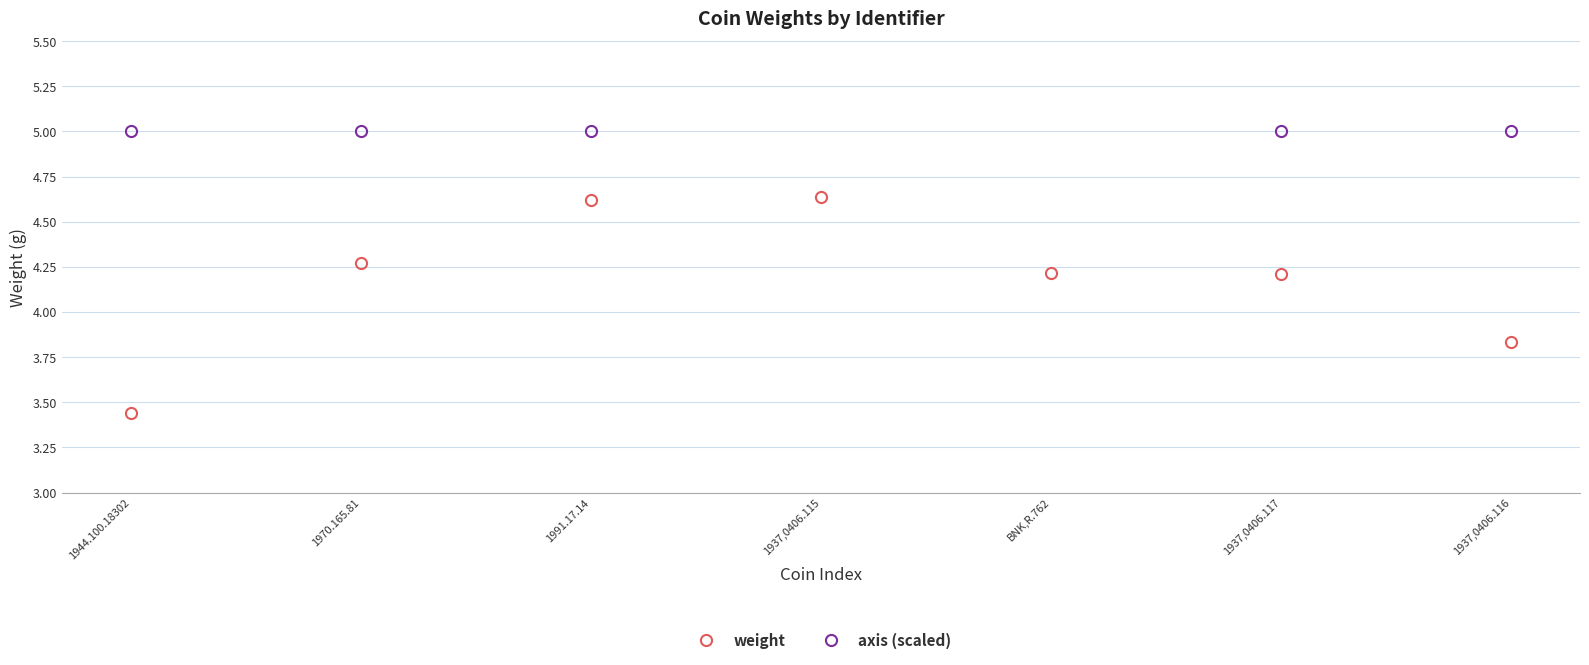

Count the axis (scaled) values in the range 5 to 7.

7